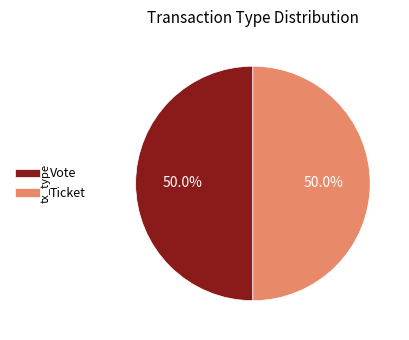

What is the ratio of the value at Vote to the value at Ticket?

1.0